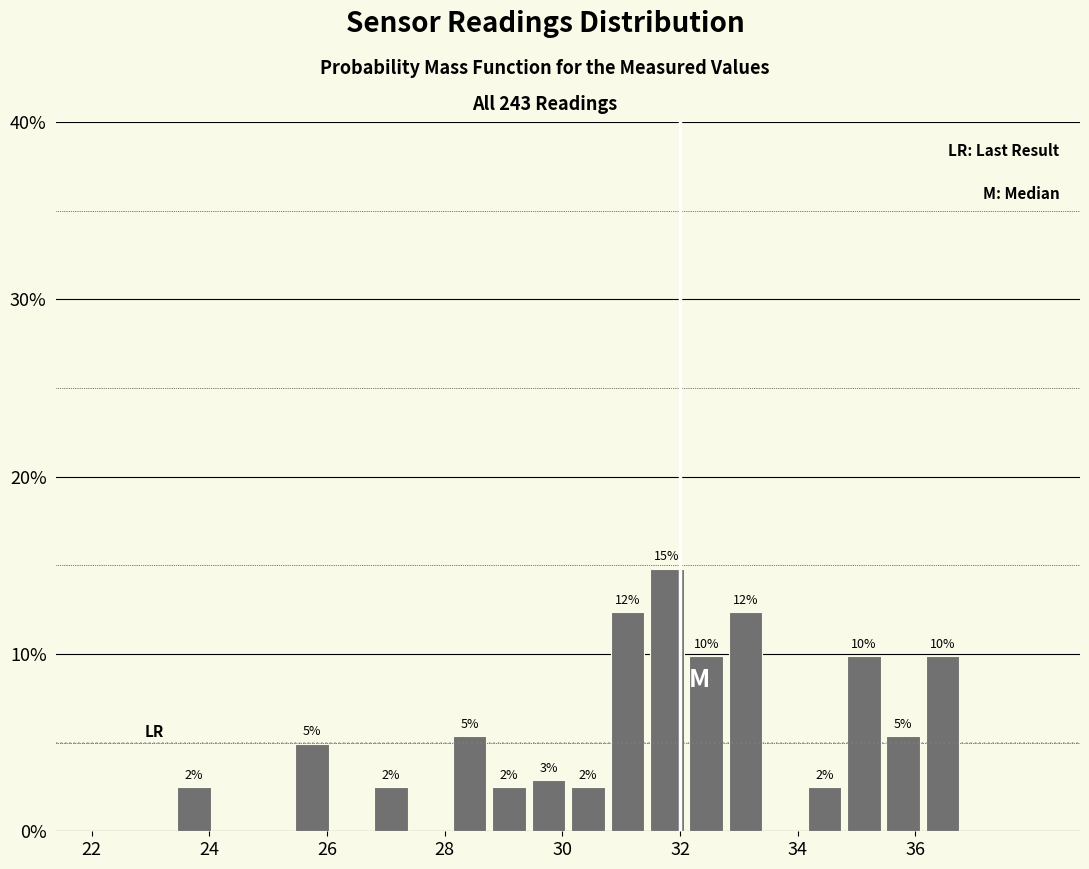

Around what value on the x-axis is the tallest bar? Give the approximate position of its centre, as read against the axis.

31.8